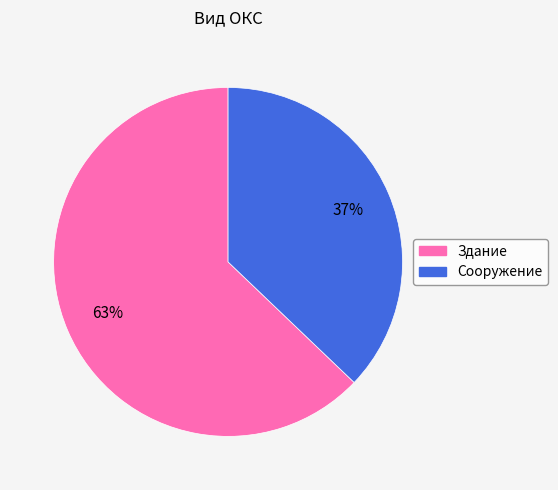

How many segments does this pie chart have?

2